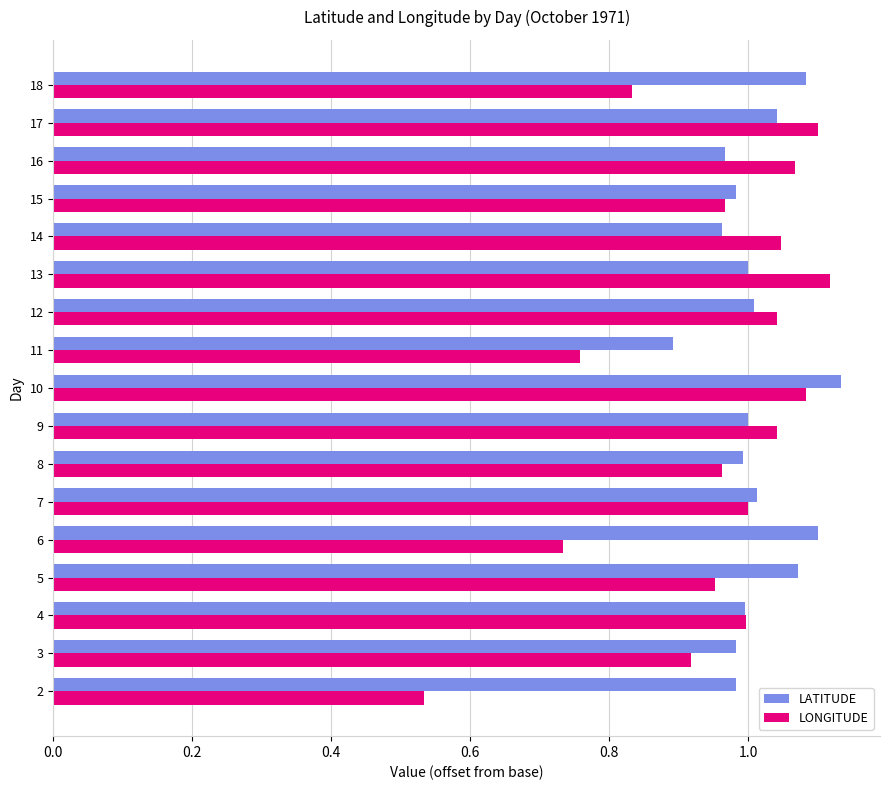

At which category is the sum across all series the highest?

10